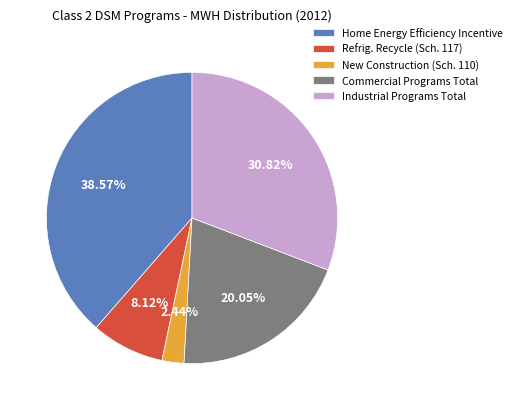

Is there a majority slice in this chart?

No